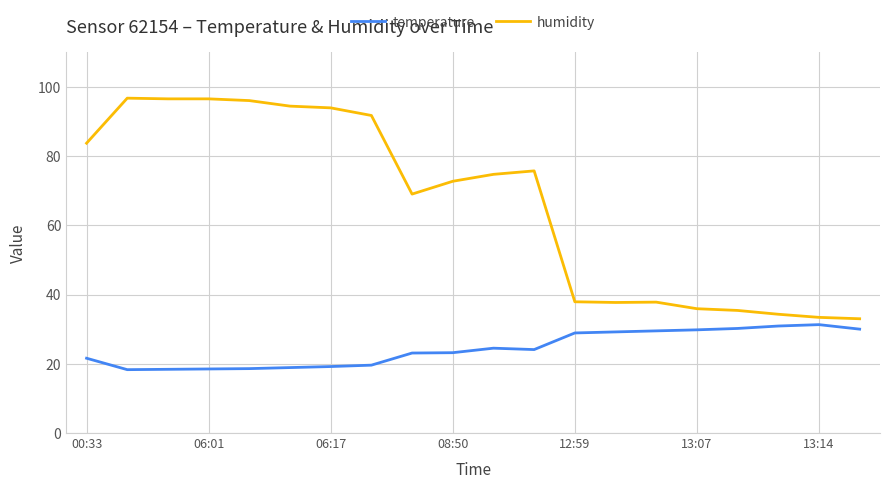

True or false: temperature and humidity cross at least once.

False